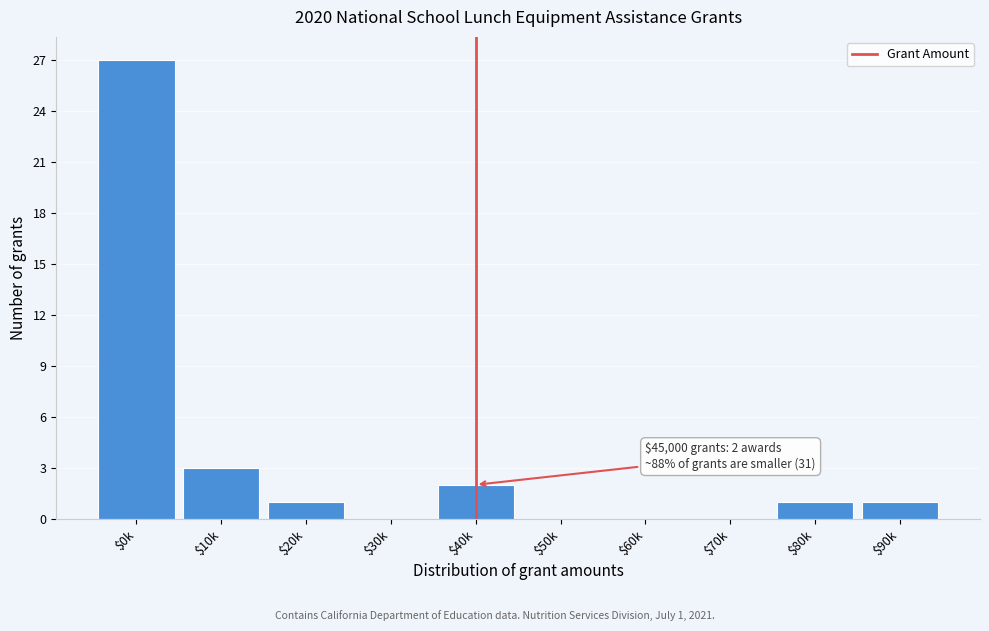

True or false: the data shows 17 at $60k.

False